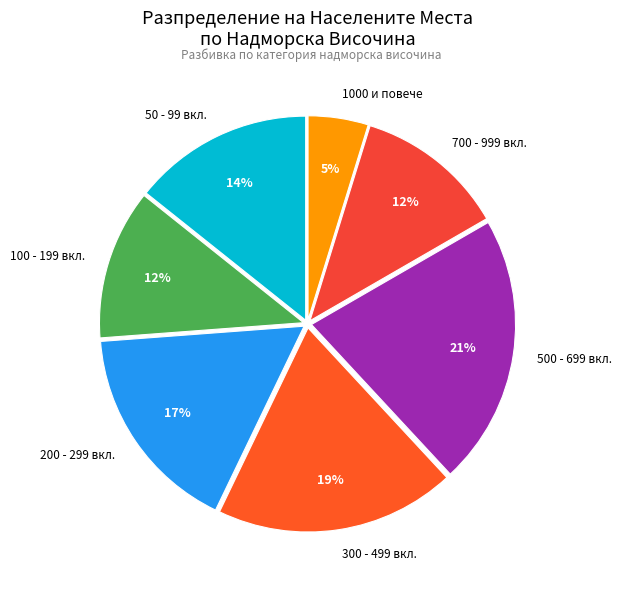

Is it true that 500 - 699 вкл. is 7% of the pie?

False